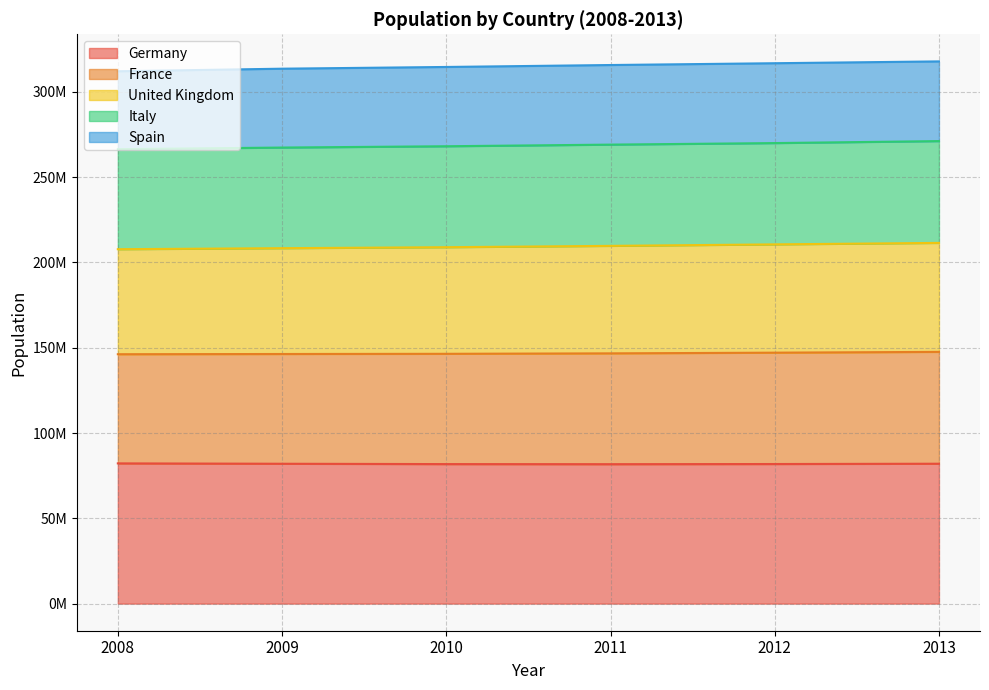

Is the value of France at 2008 greater than the value of United Kingdom at 2010?

Yes